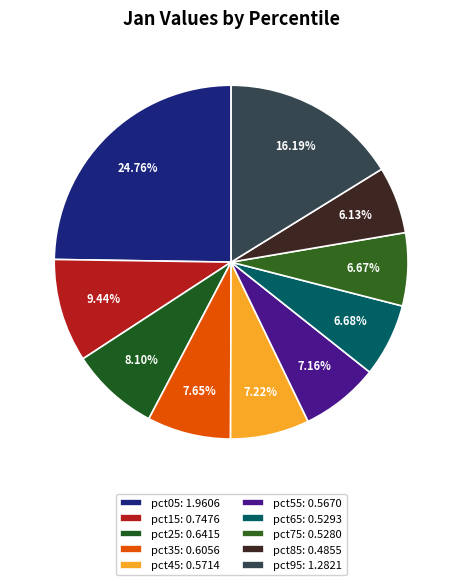

How many segments does this pie chart have?

10